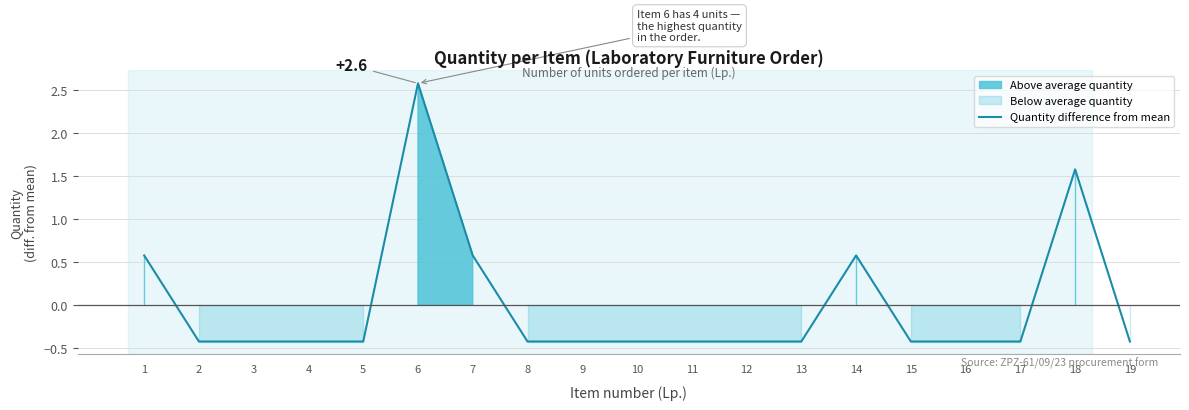

True or false: the data has more than 1 interior local peaks.

True